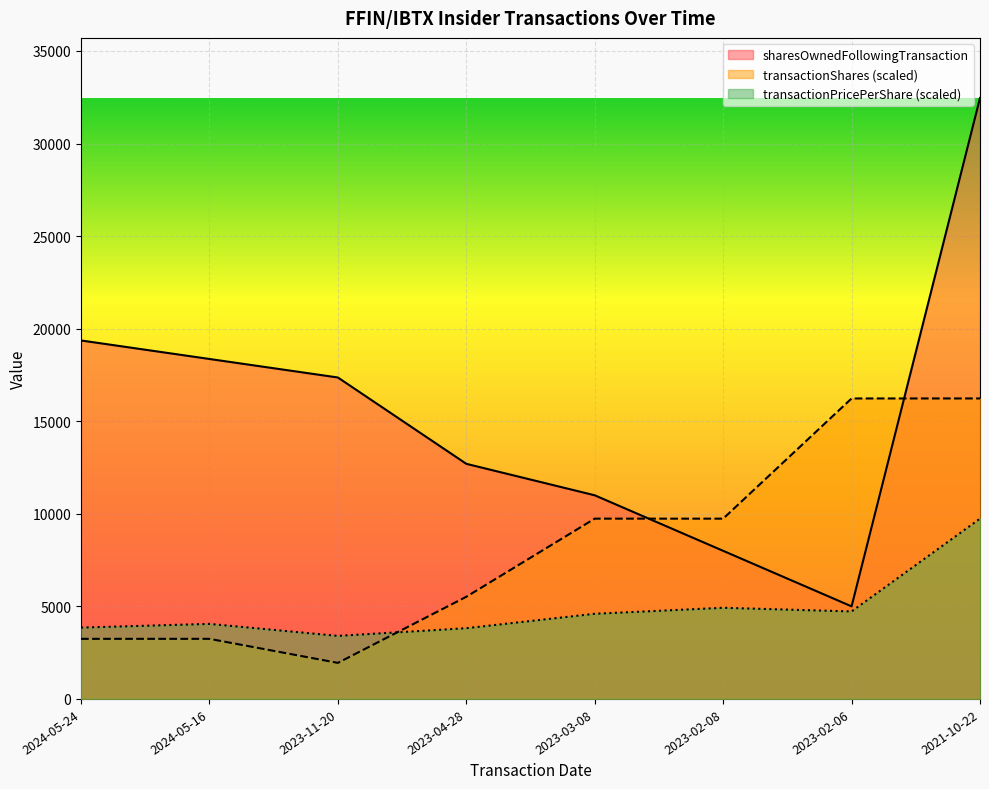

In sharesOwnedFollowingTransaction, how many points are lower than both neighbors (excluding endpoints)?

1